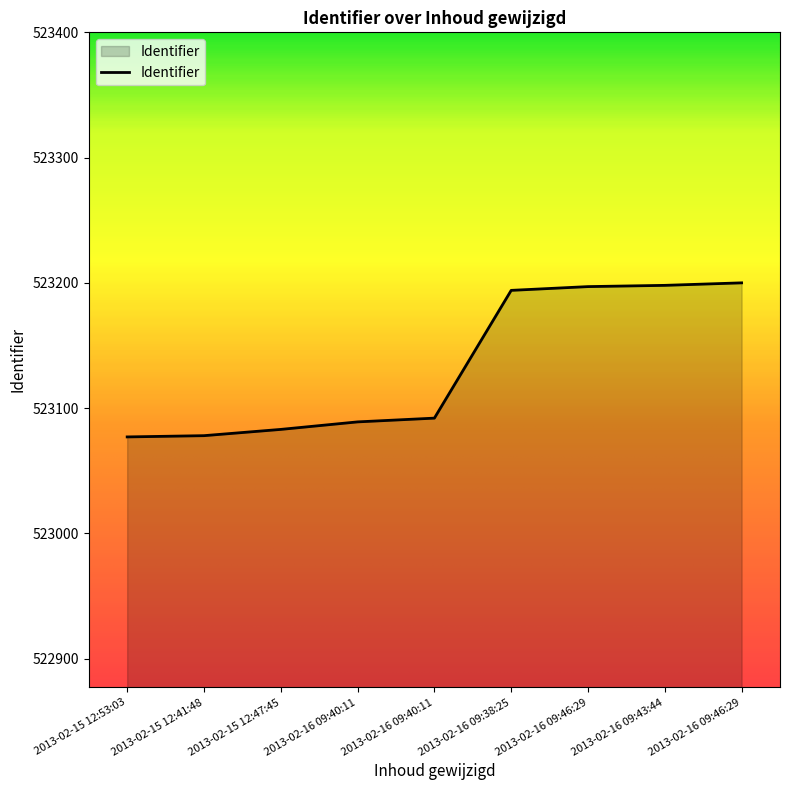

What is the ratio of the value at 2013-02-16 09:38:25 to the value at 2013-02-16 09:43:44?

1.0